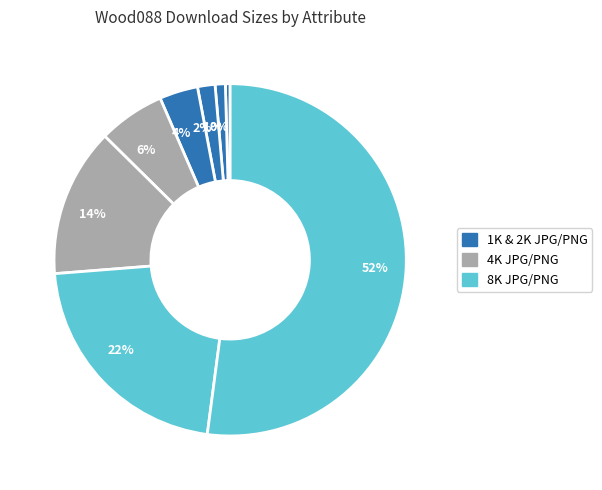

Count the number of slices in the pie.

8